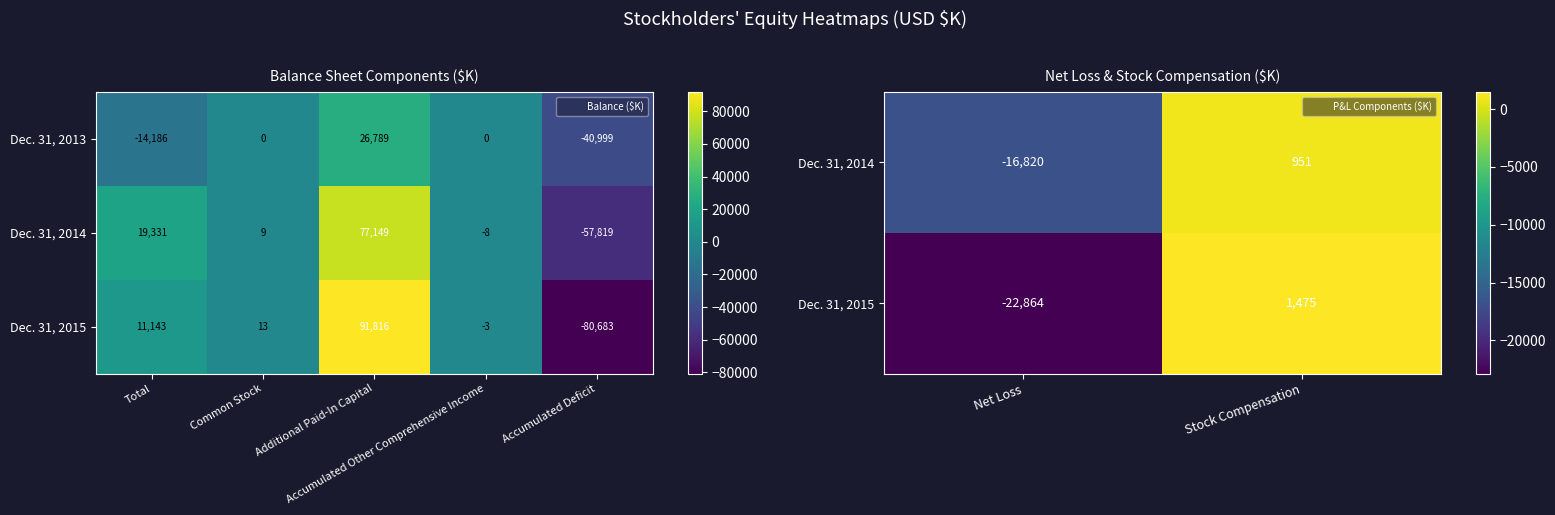

What is the sum of the Dec. 31, 2015 values at Total and Additional Paid-In Capital?

102959